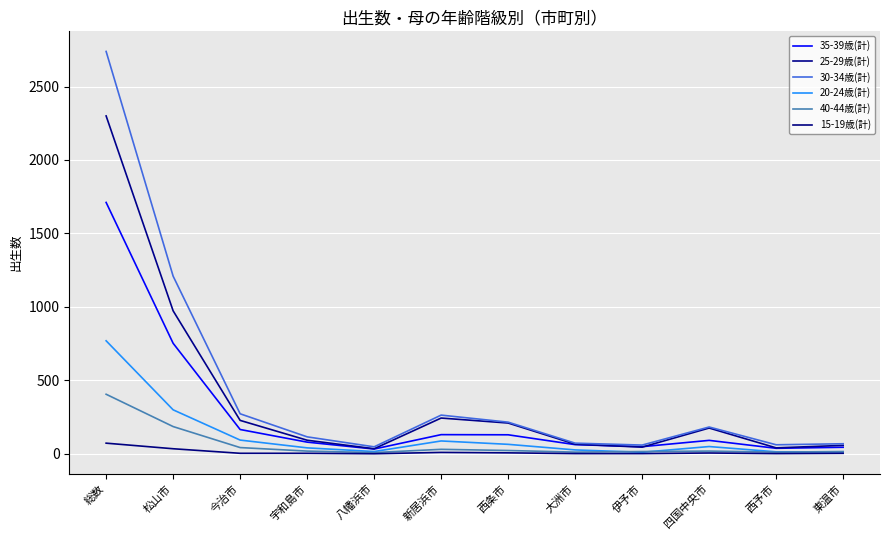

True or false: 20-24歳(計) and 30-34歳(計) cross at least once.

False